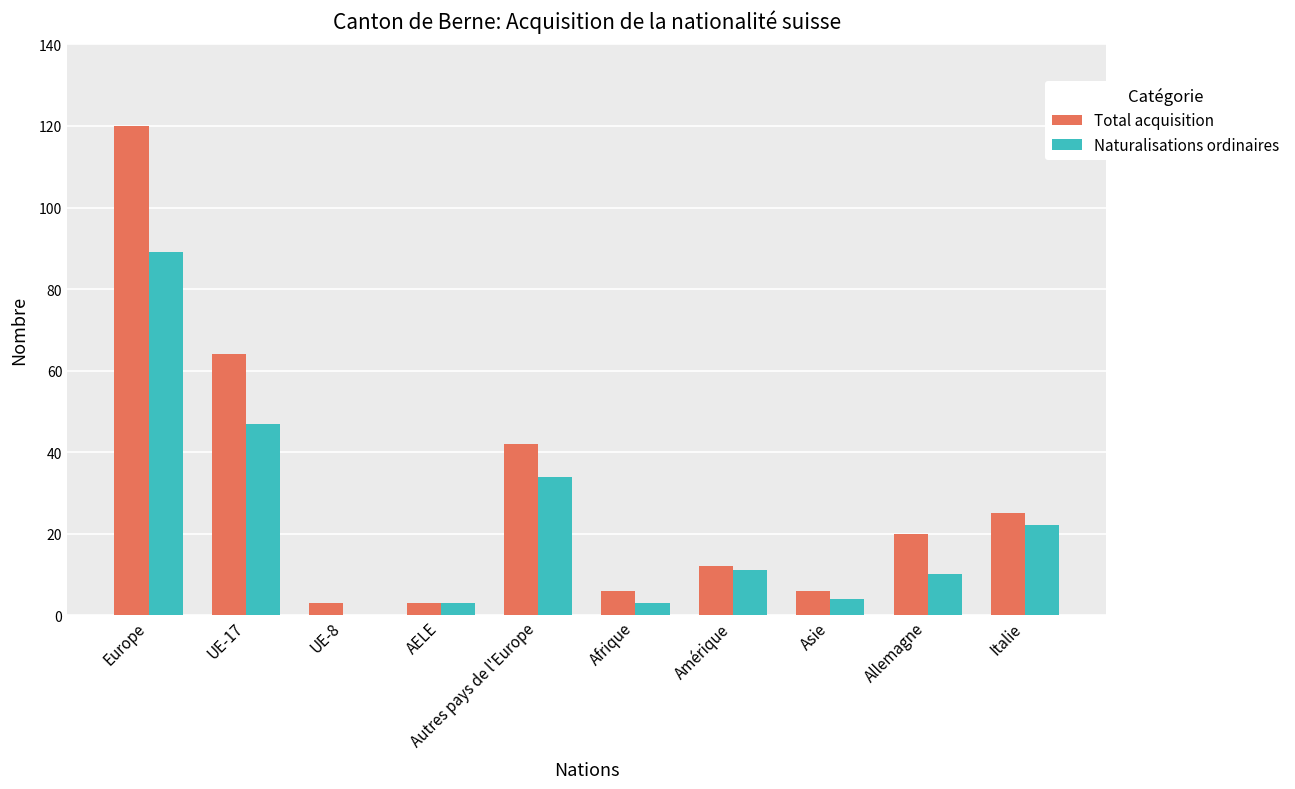

What is the sum of all Naturalisations ordinaires values?

223